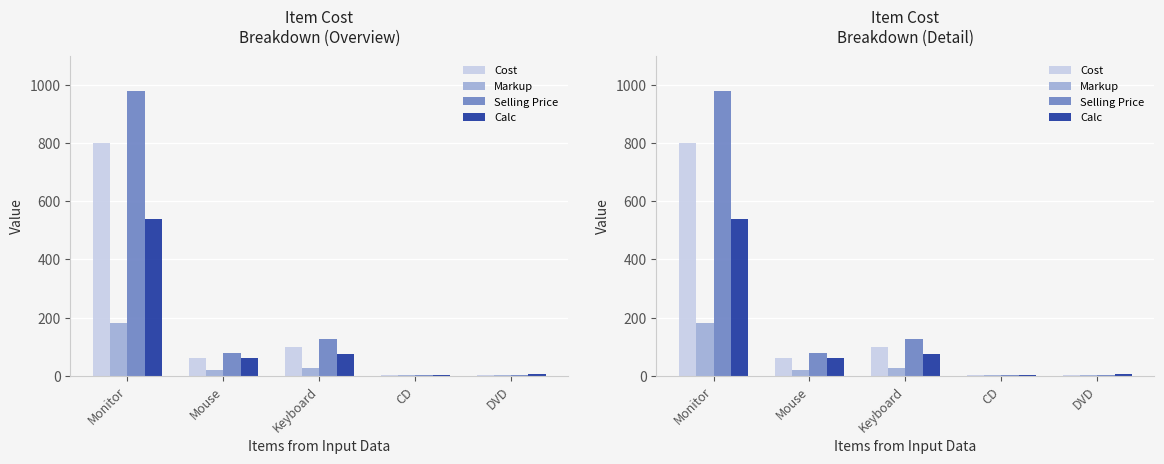

What are all the series names shown in the legend?

Cost, Markup, Selling Price, Calc